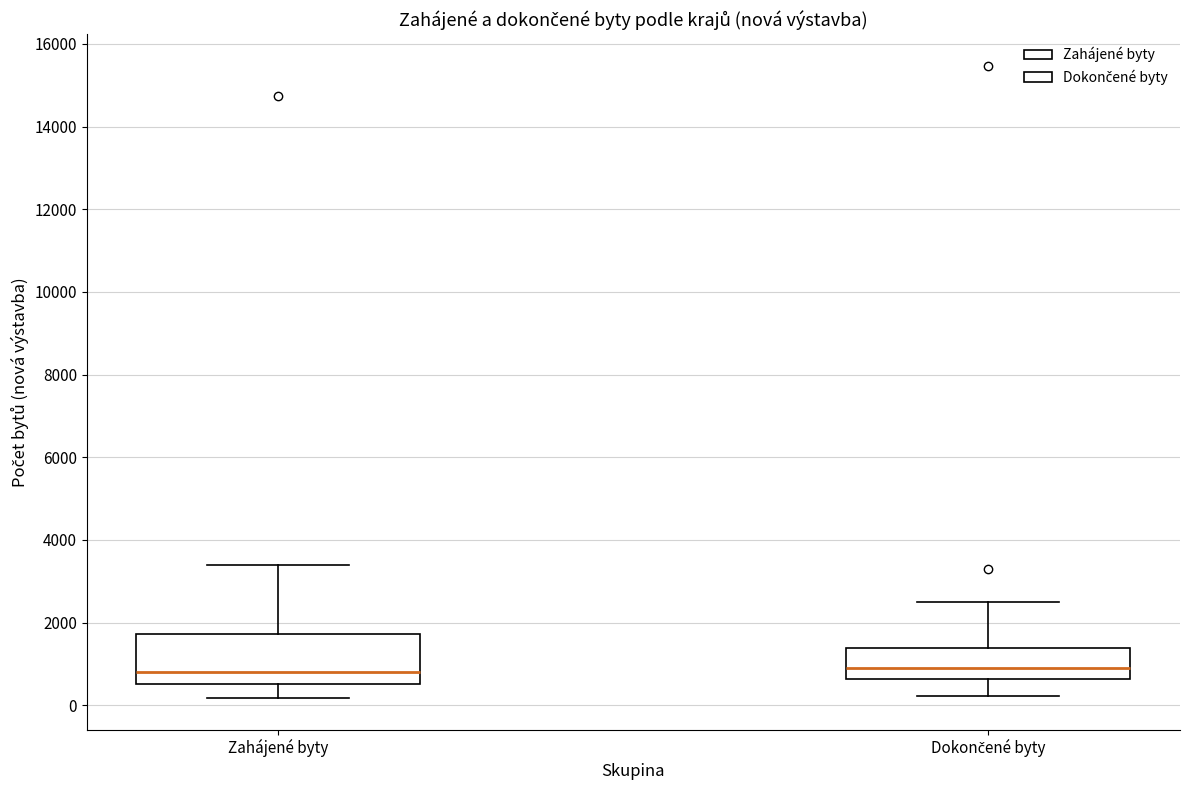

Where is the lower edge of the box for Zahájené byty on the y-axis? The values are not printed on the chart, so give them approximately, as read against the axis.

600